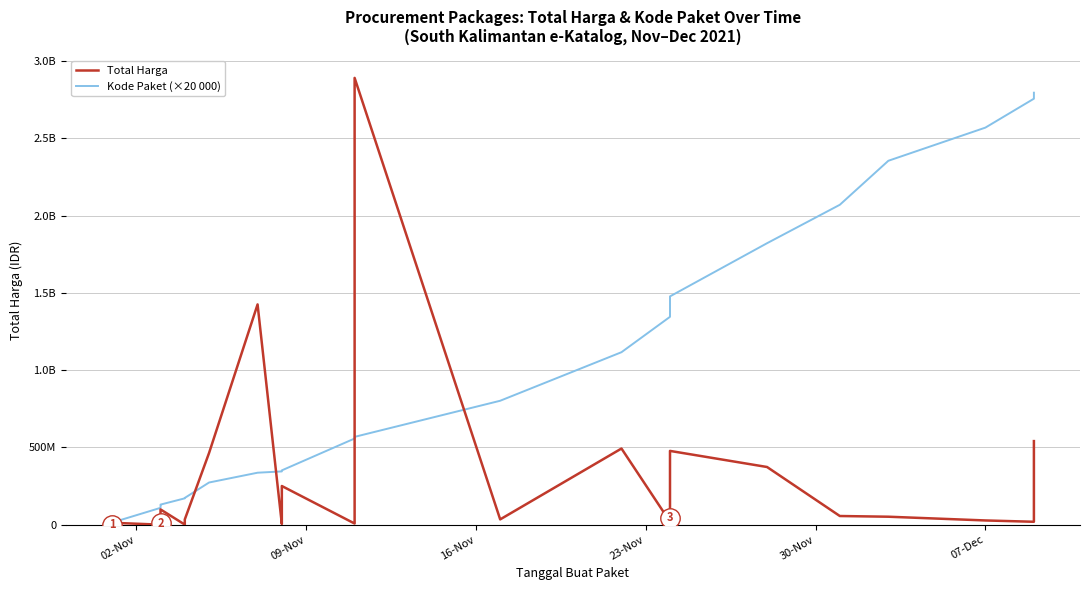

What are all the series names shown in the legend?

Total Harga, Kode Paket (×20 000)